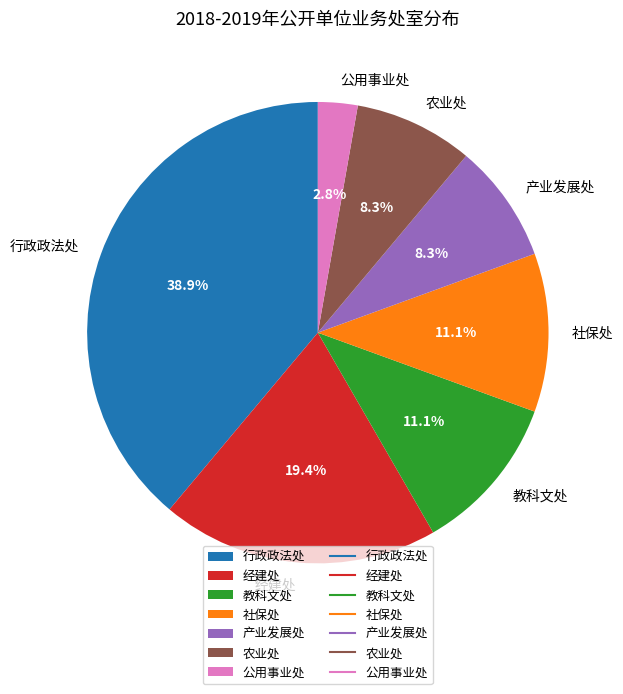

To the nearest percent, what is the combined percentage of 教科文处 and 农业处?

19%